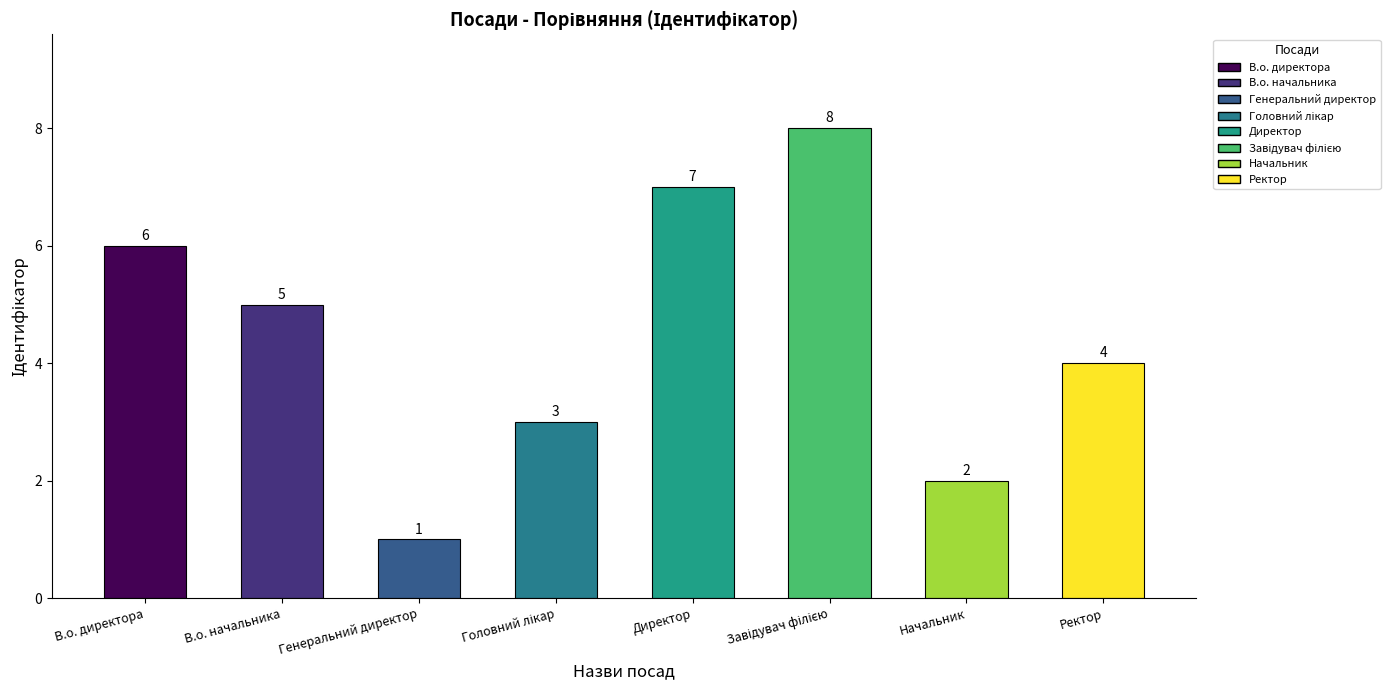

Reading left to right, list all the values displayed in this chart.

6	5	1	3	7	8	2	4